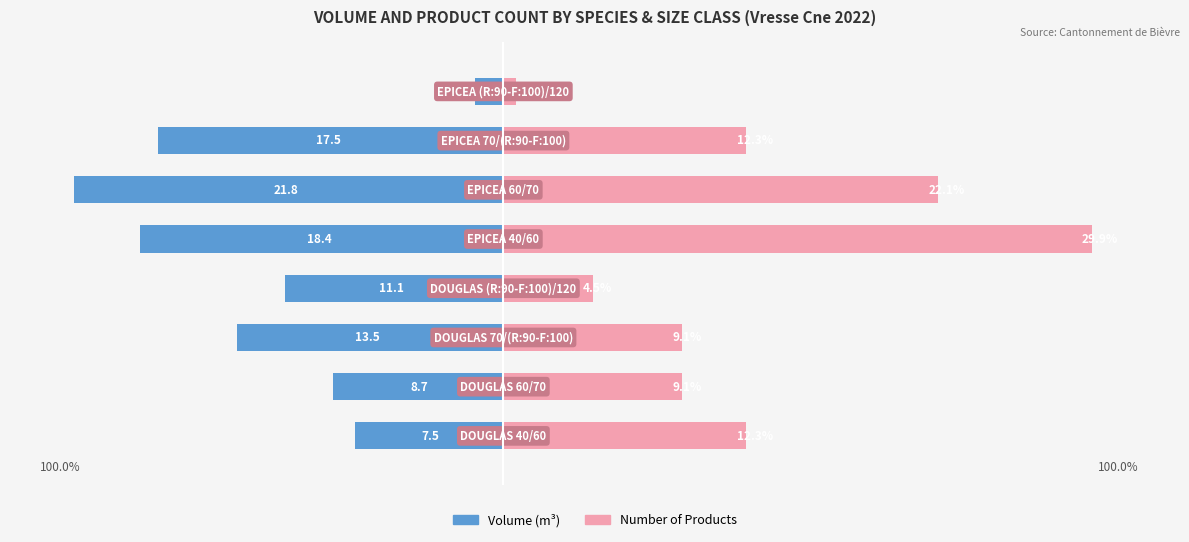

At how many categories does at least one series exceed 22?

2